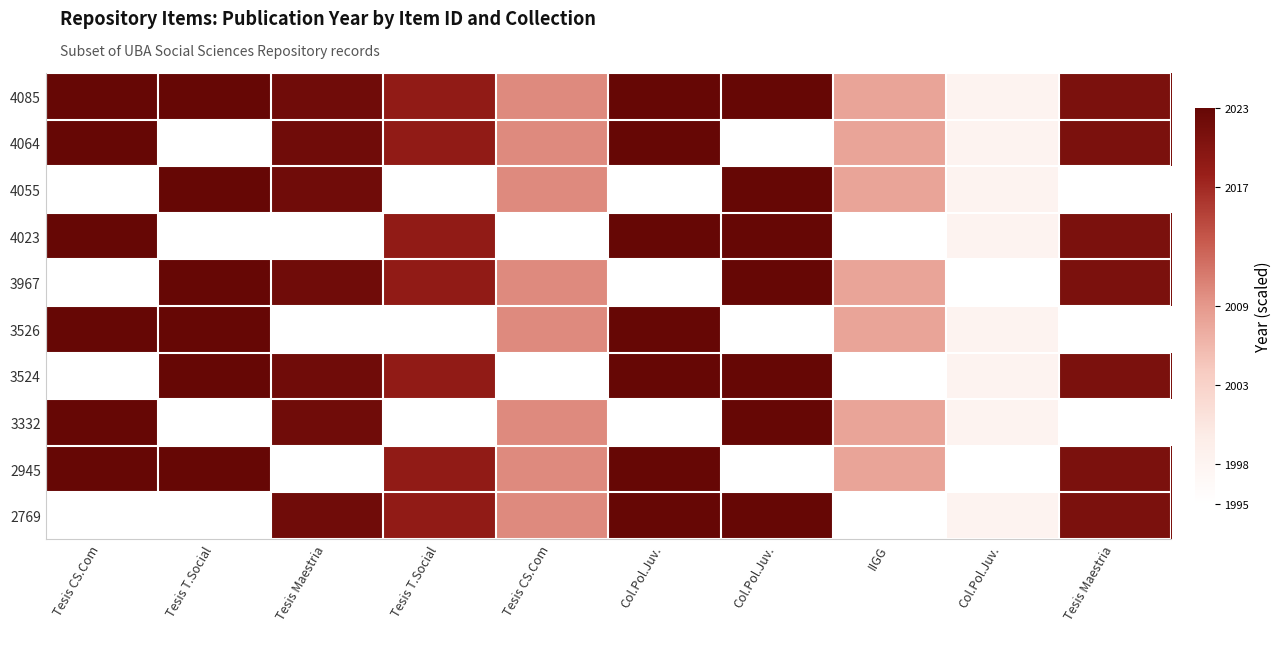

At how many categories does at least one series exceed 0?

10